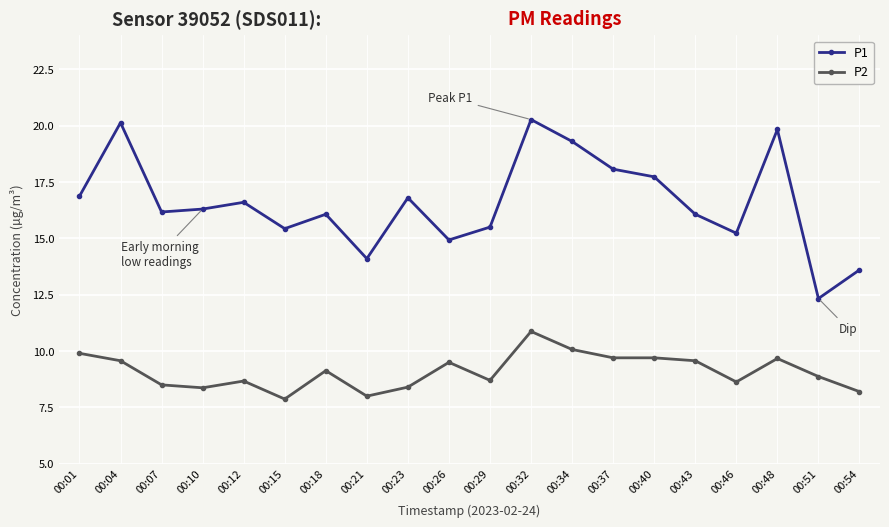

How many lines are shown in the chart?

2